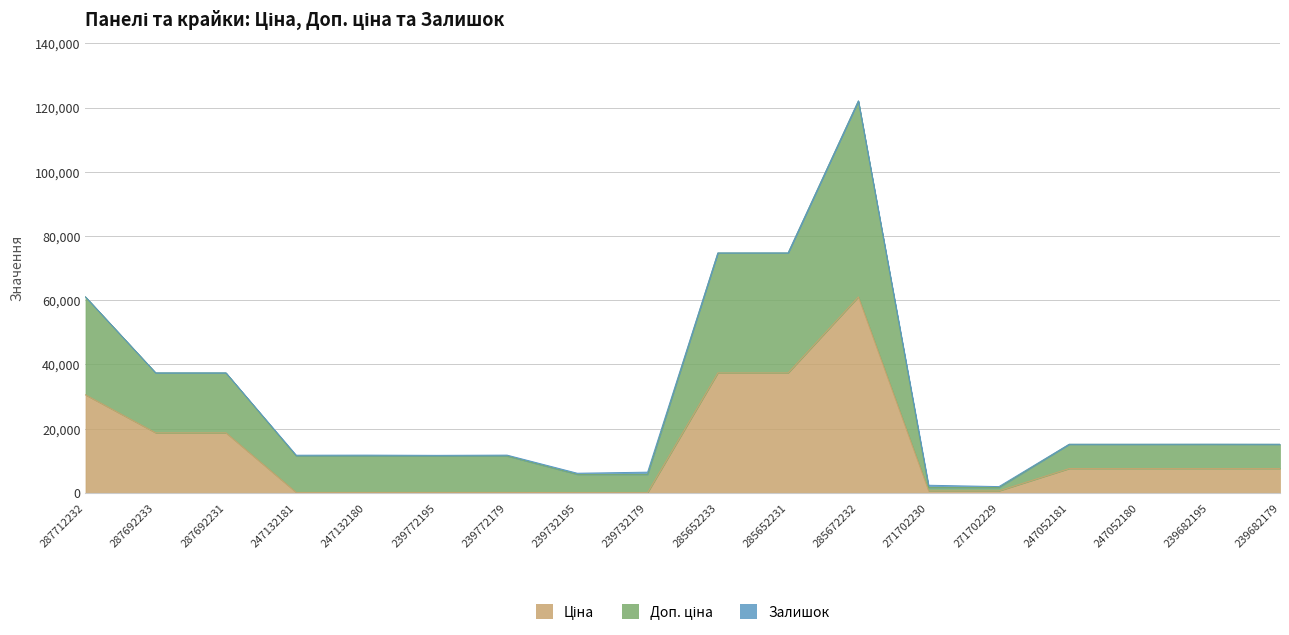

True or false: Доп. ціна and Ціна cross at least once.

False